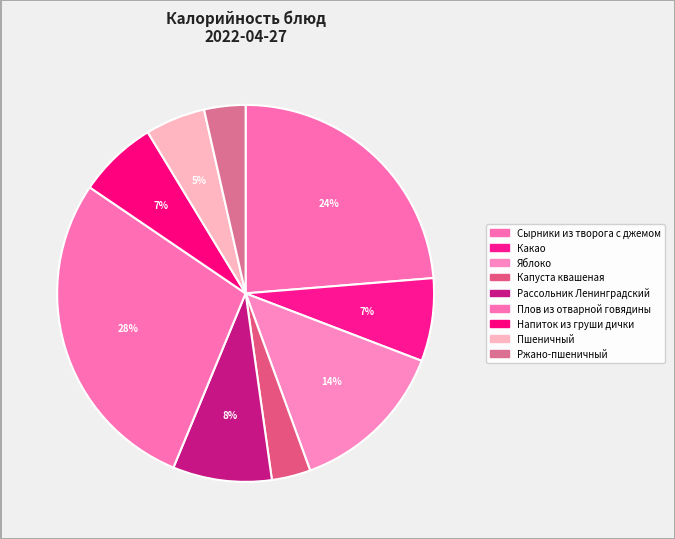

How many slices are in this pie chart?

9